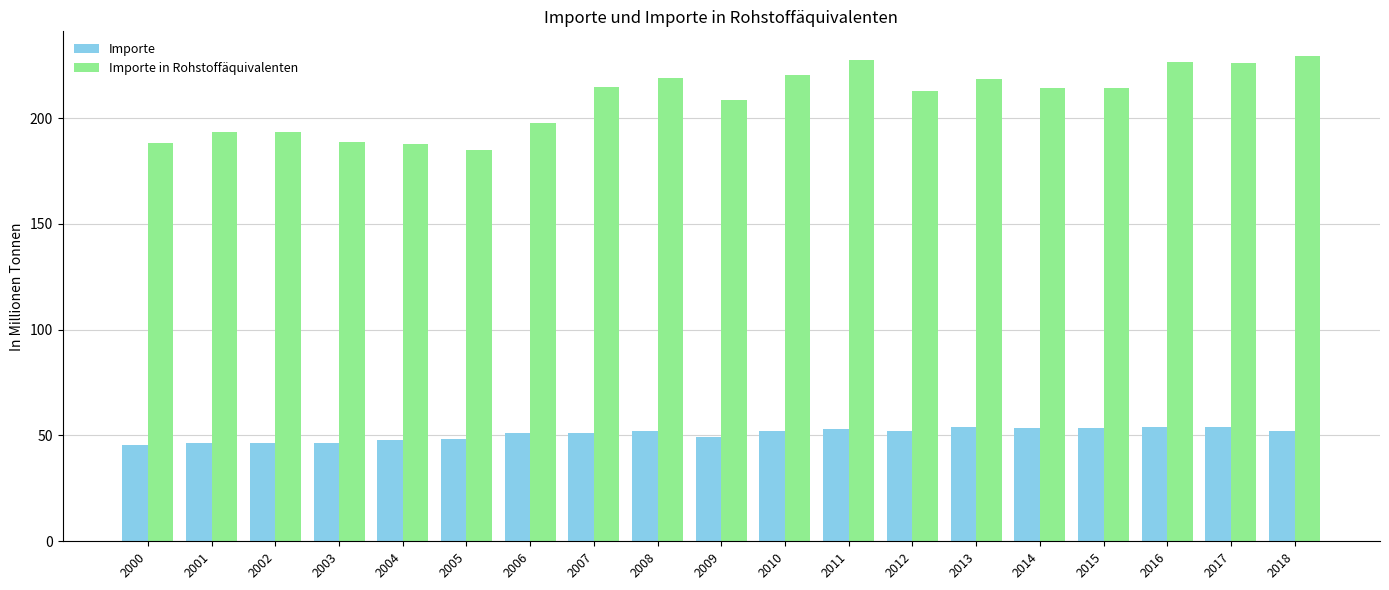

The Importe series shows 48.3 at 2005. True or false?

True